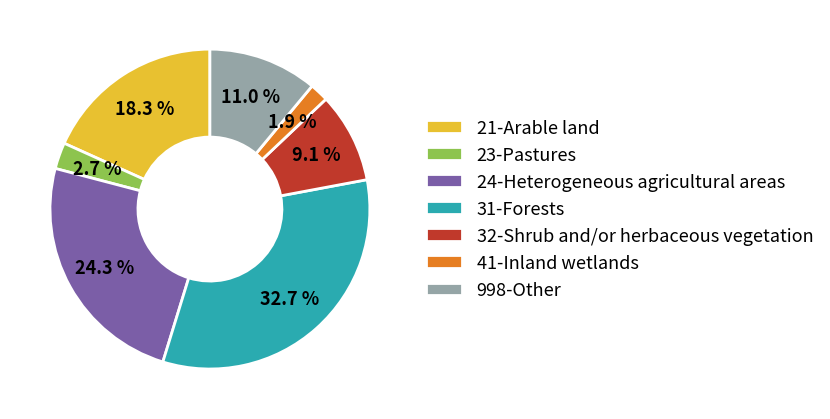

To the nearest percent, what is the difference between the largest and smallest slice percentages?

31%